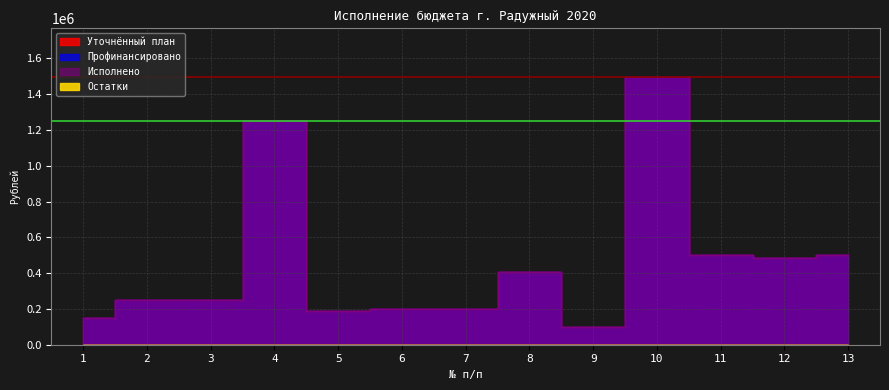

What is the total value across all series at 2?

750000.0